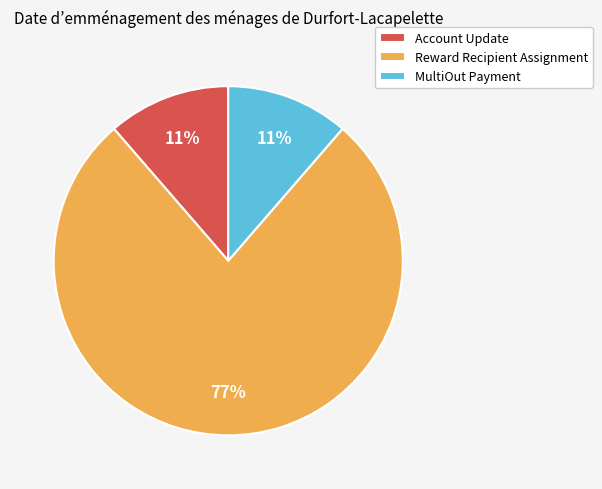

True or false: MultiOut Payment accounts for 24% of the total.

False